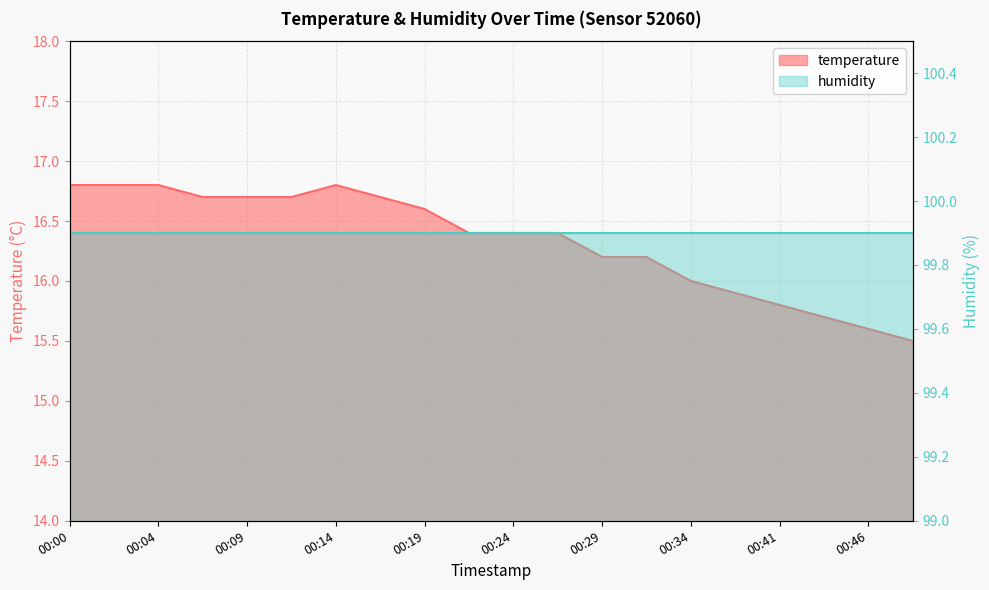

What value does the data have at 00:29?

16.2